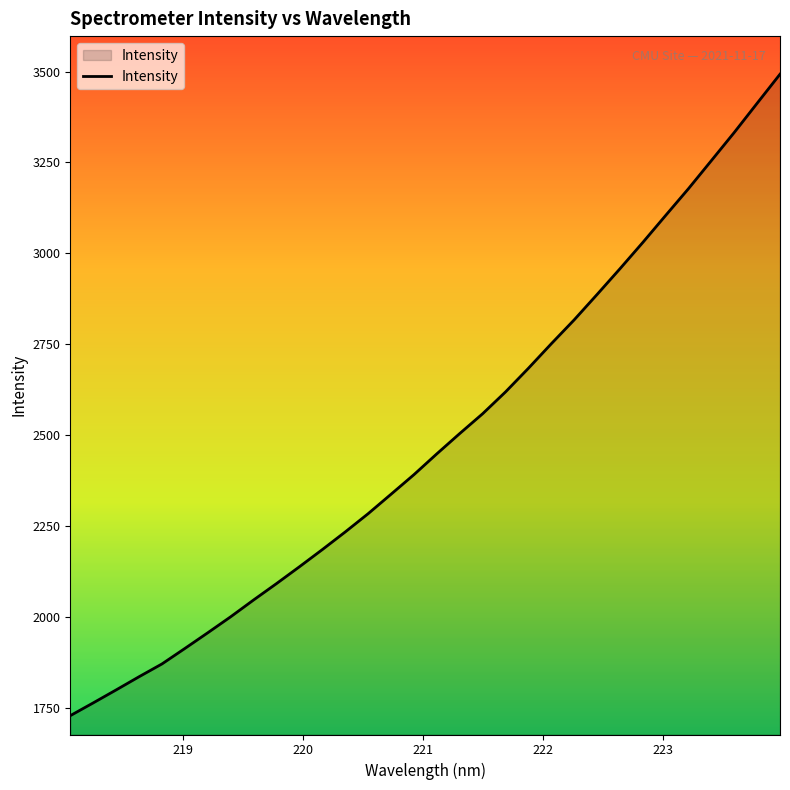

What is the maximum value shown in the chart?

3492.8